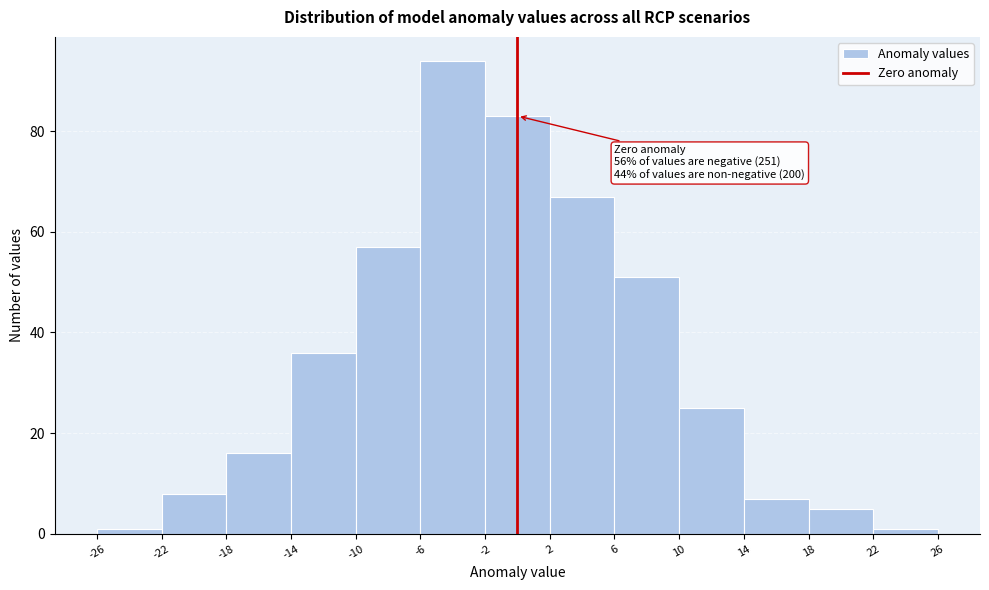

Which range on the x-axis has the tallest bar?

-6 to -2